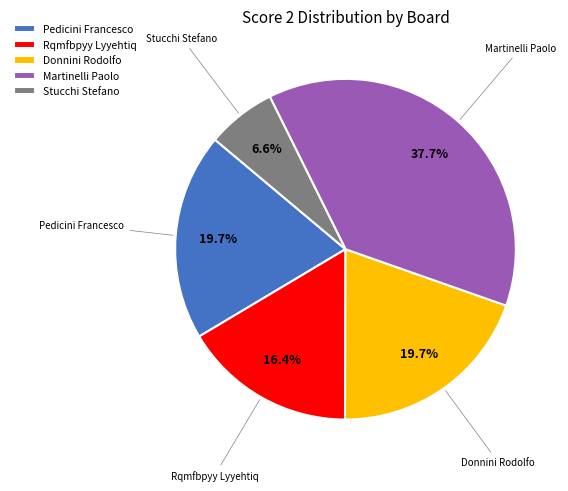

Which has a higher value, Pedicini Francesco or Rqmfbpyy Lyyehtiq?

Pedicini Francesco